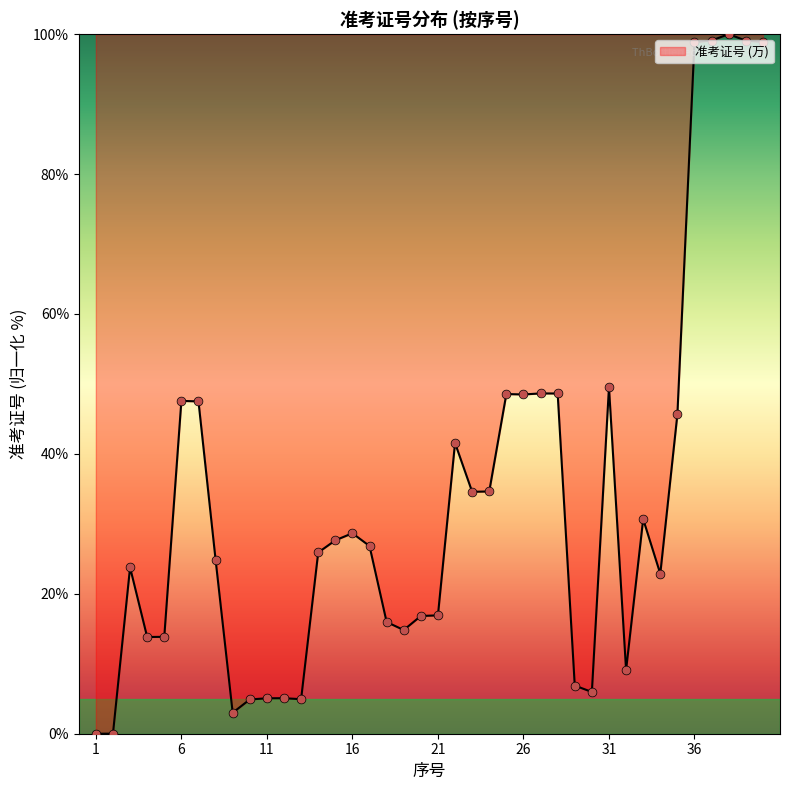

What is the difference between the maximum and minimum values?

100.0